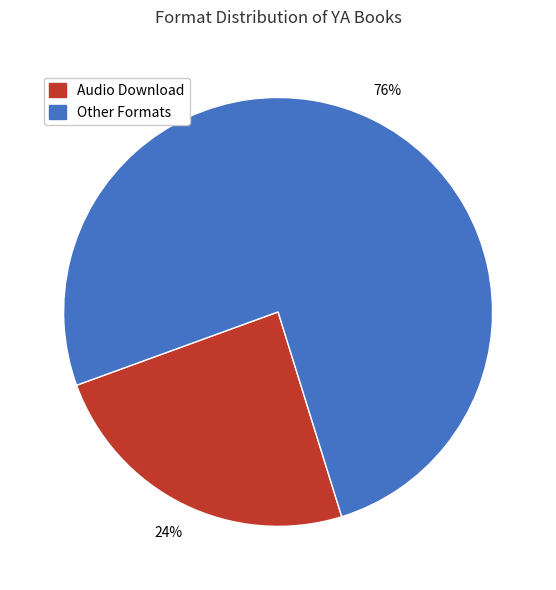

What percentage is the Audio Download slice, to the nearest percent?

24%